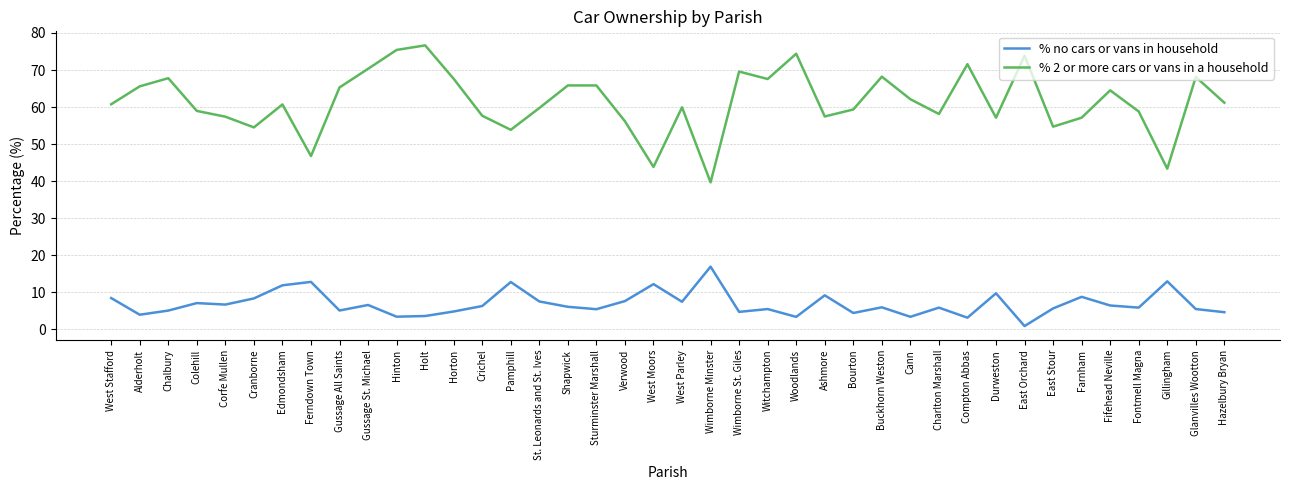

List the series in order of their peak value, highest first.

% 2 or more cars or vans in a household, % no cars or vans in household